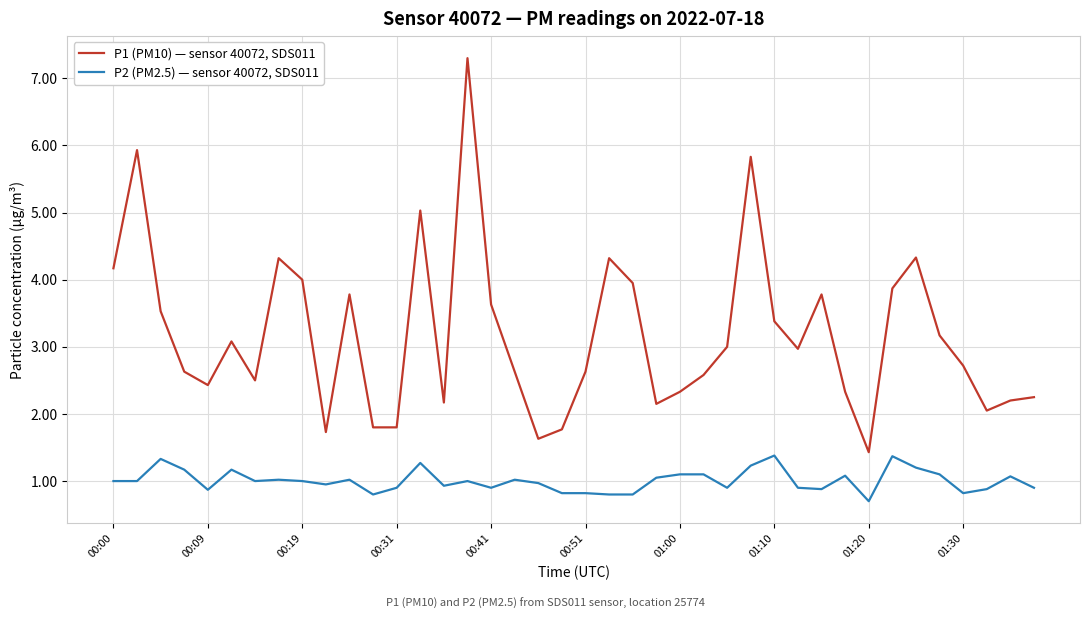

At how many categories does at least one series exceed 2?

34